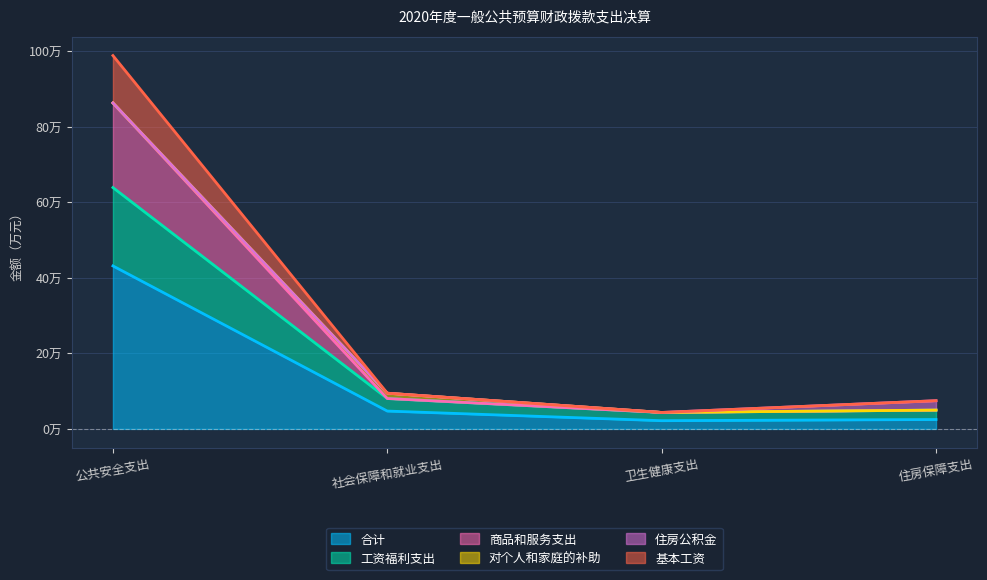

Which series changed the most between 社会保障和就业支出 and 住房保障支出?

工资福利支出